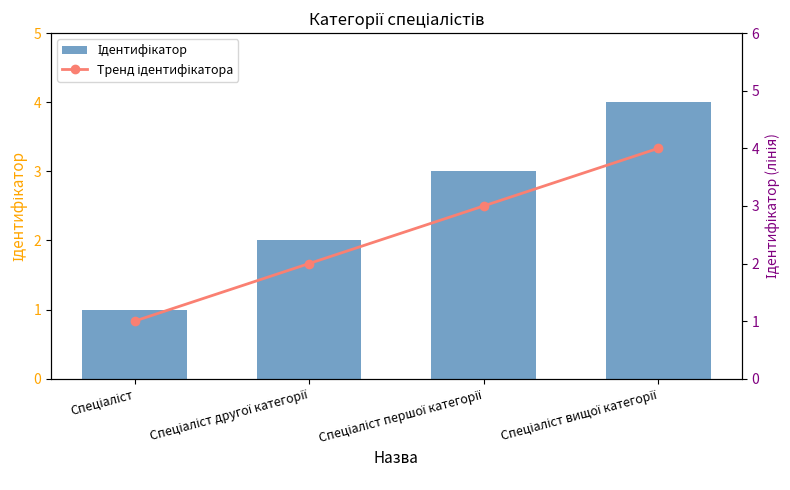

True or false: Ідентифікатор has a value of 4 at Спеціаліст другої категорії.

False